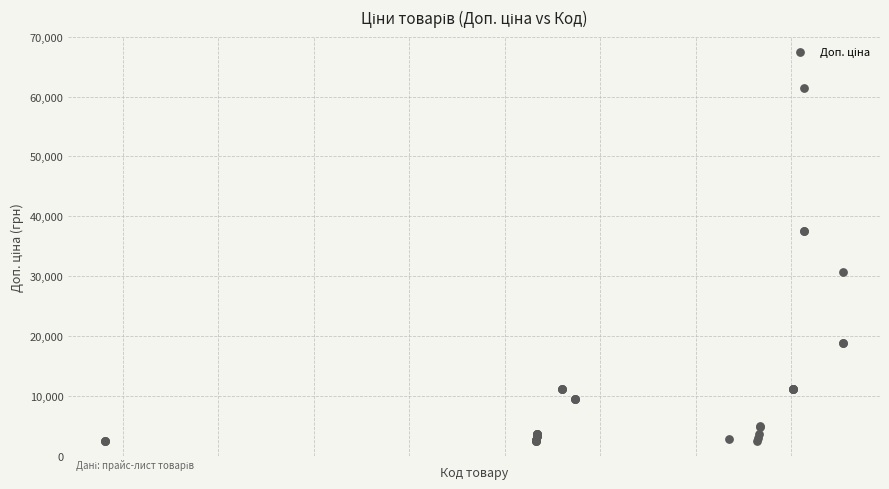

What Y value in the scatter plot is closest to 31900?

30717.1